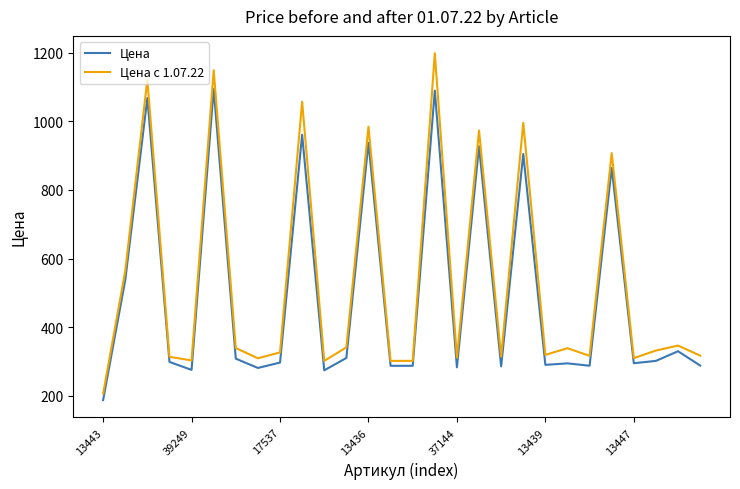

List the series in order of their overall mean, highest first.

Цена с 1.07.22, Цена